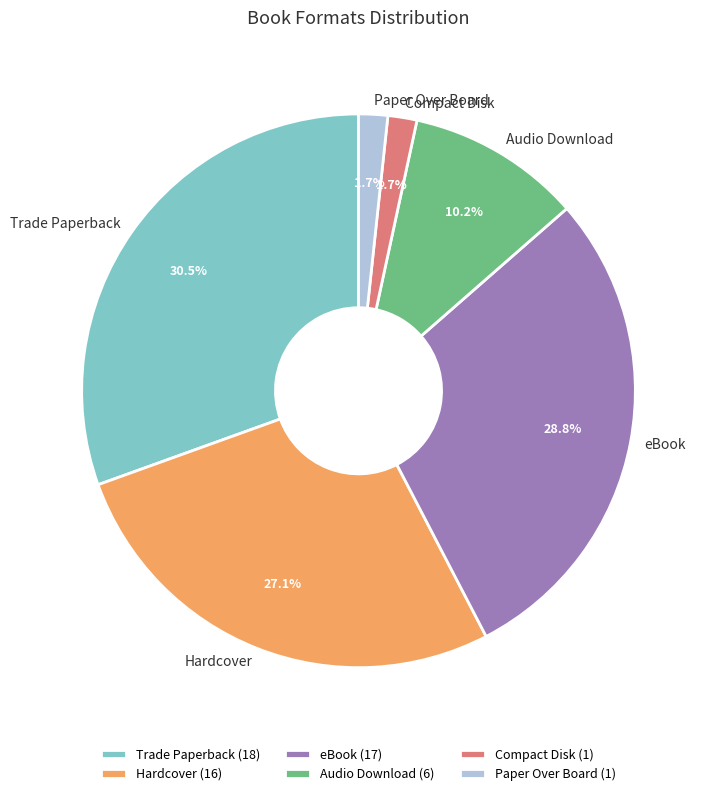

Does Paper Over Board account for over 50% of the chart?

No